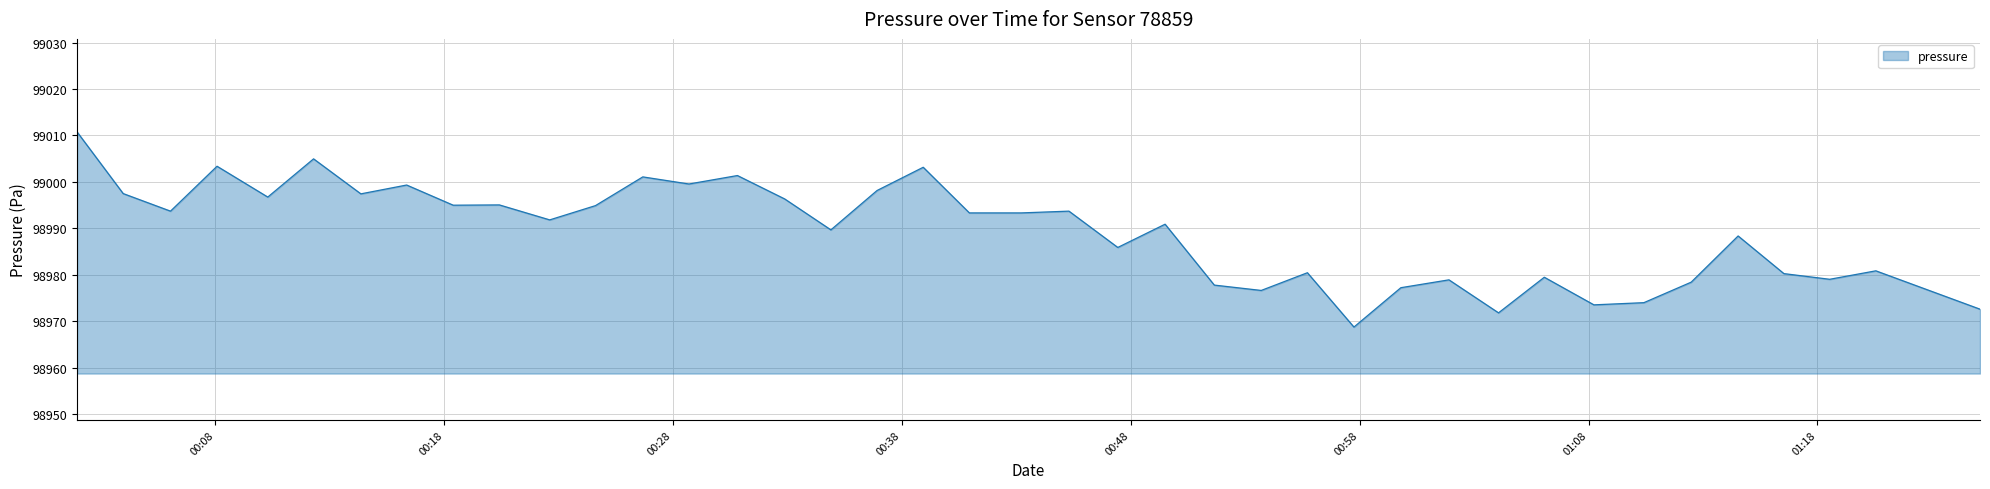

How many categories are shown in the chart?

40